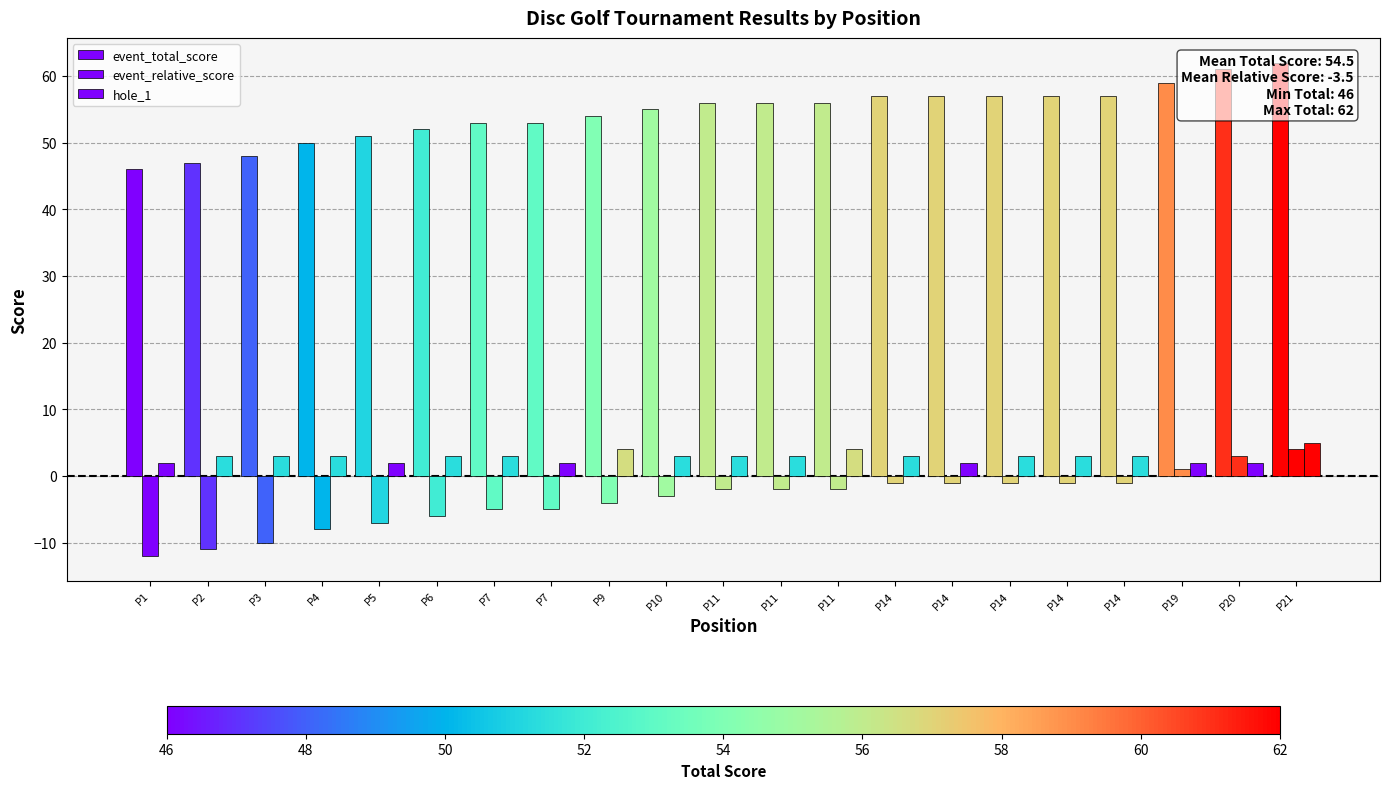

What value does the event_relative_score series have at P11?

-2